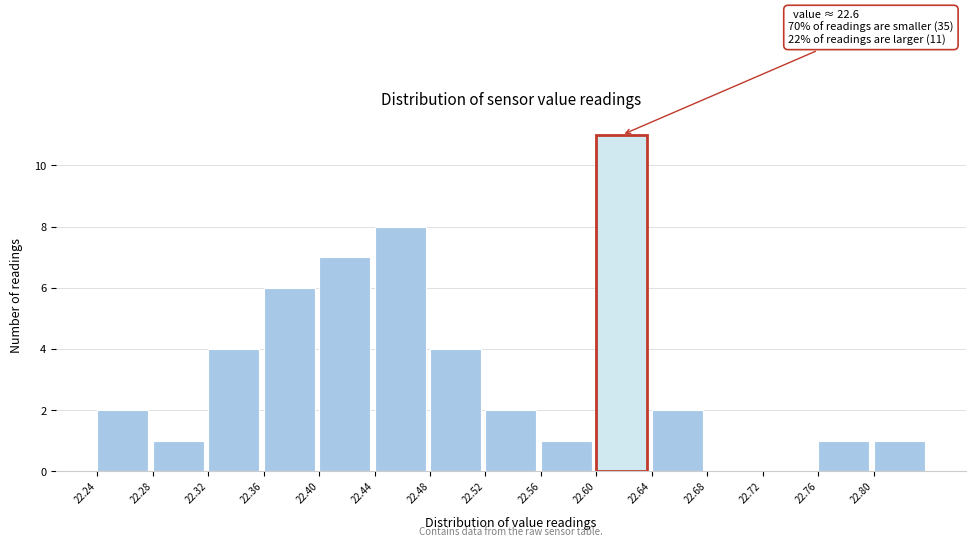

Over which range of the x-axis is the bar tallest?

22.60 to 22.64